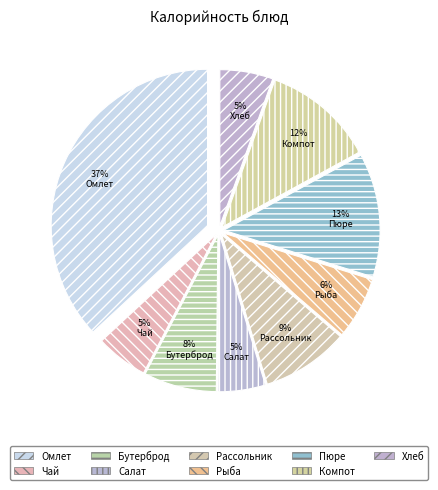

To the nearest percent, what is the difference between the largest and smallest slice percentages?

32%